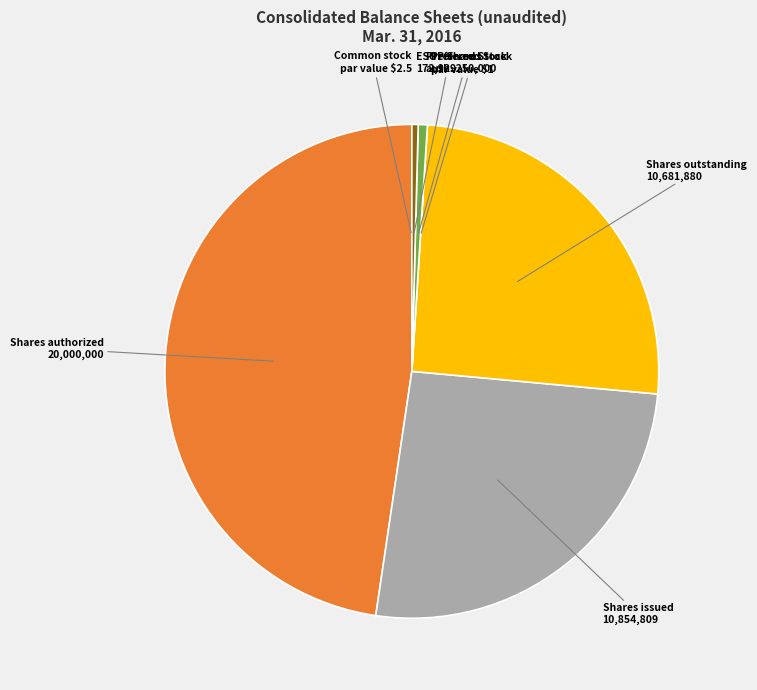

Which has a higher value, Shares authorized 20,000,000 or Preferred Stock auth. 250,000?

Shares authorized 20,000,000